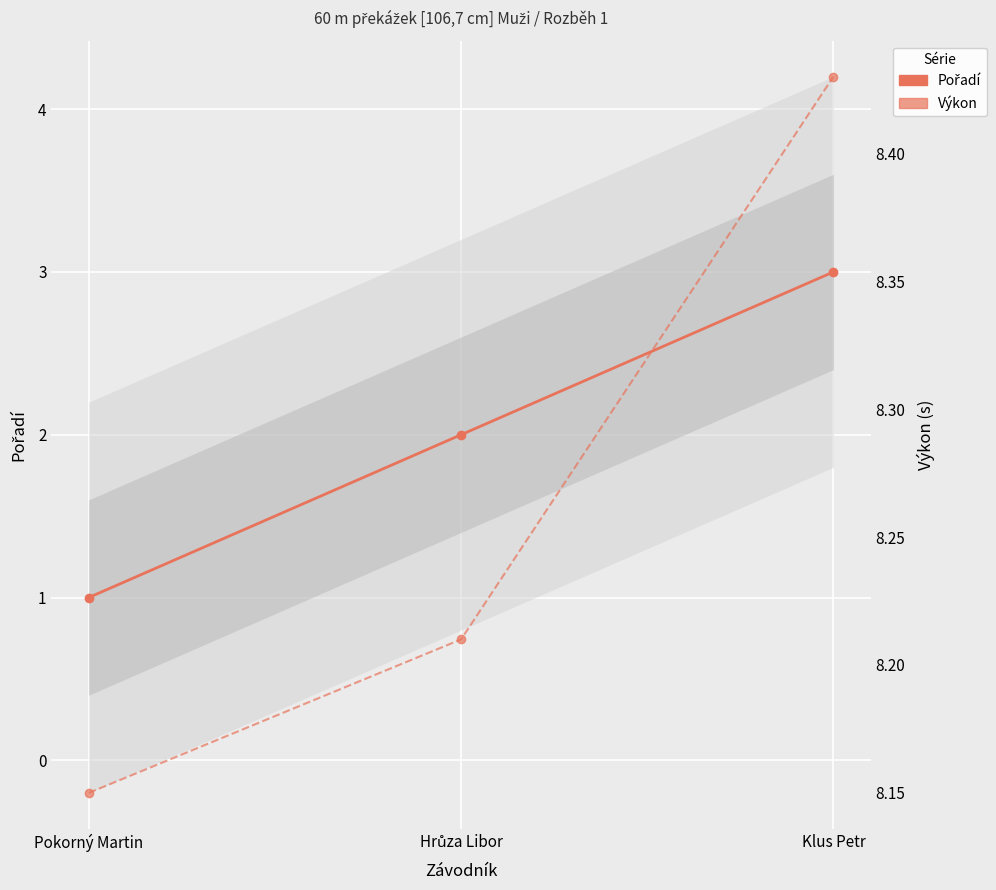

What is the lowest value of the Výkon series?

8.2